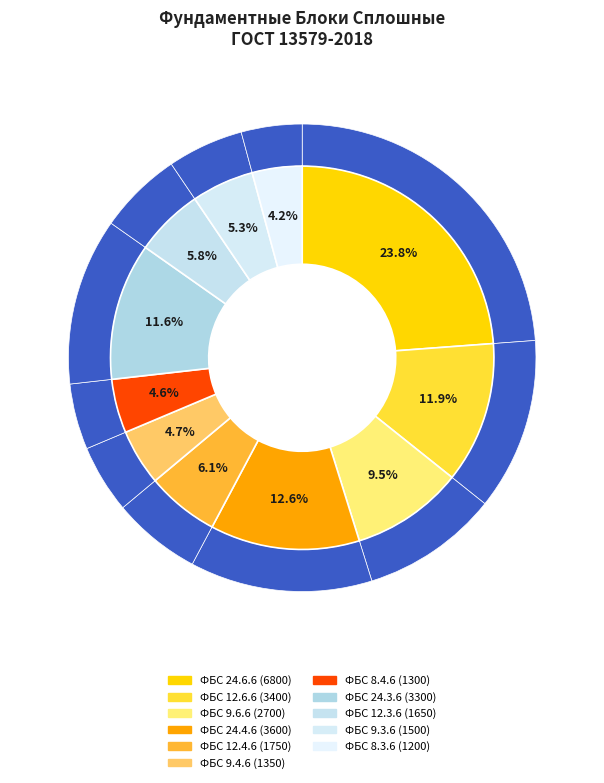

Does ФБС 9.3.6 account for over 50% of the chart?

No